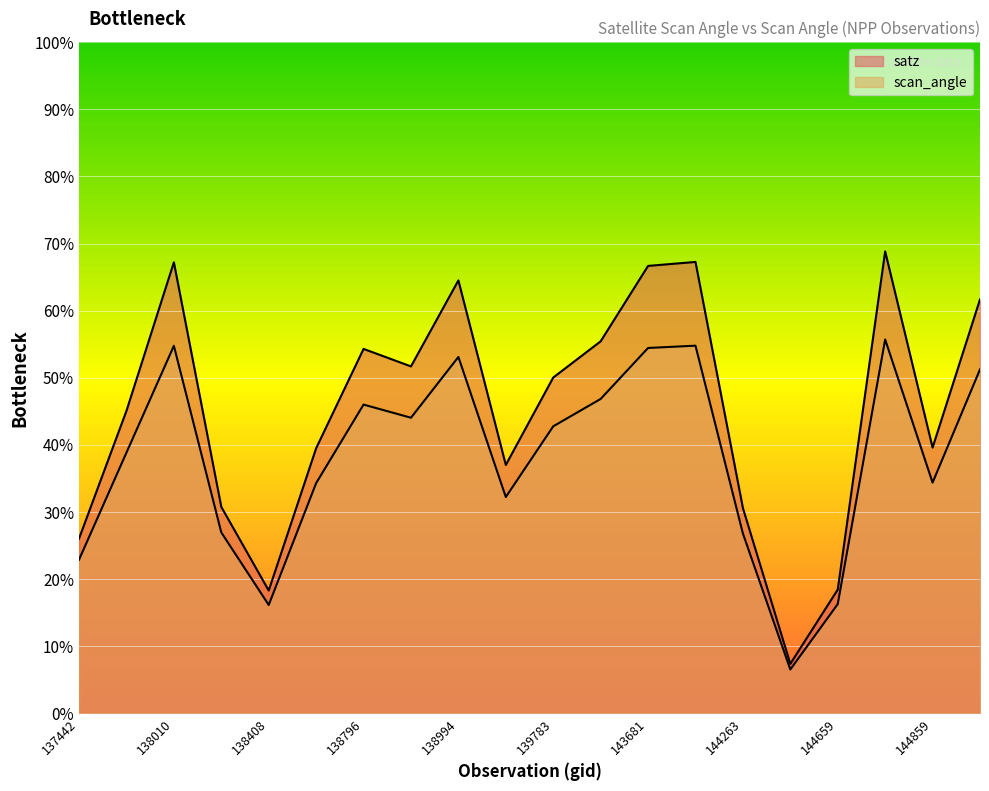

Between 143681 and 144673, which is larger?

144673